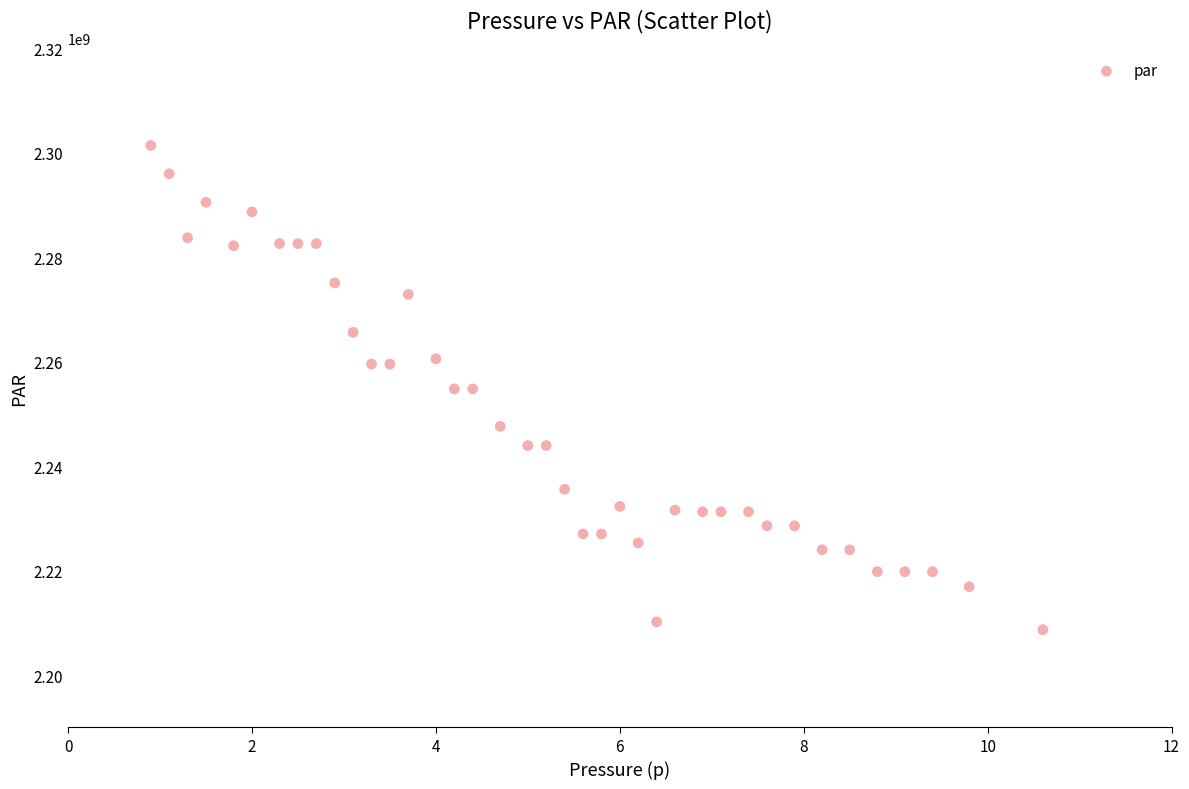

What is the range of Y values (max minus min)?

92733184